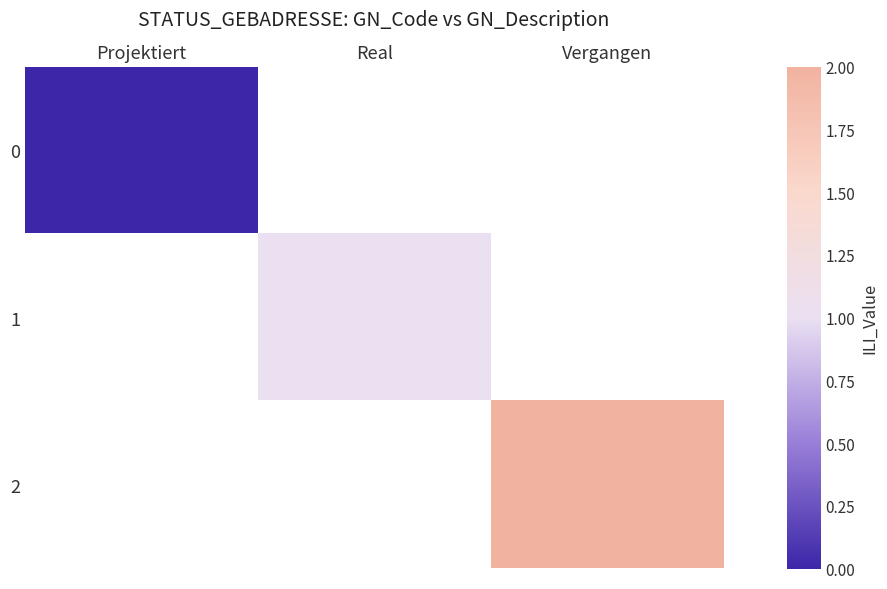

Is it true that 2 equals 2.0 at Vergangen?

True